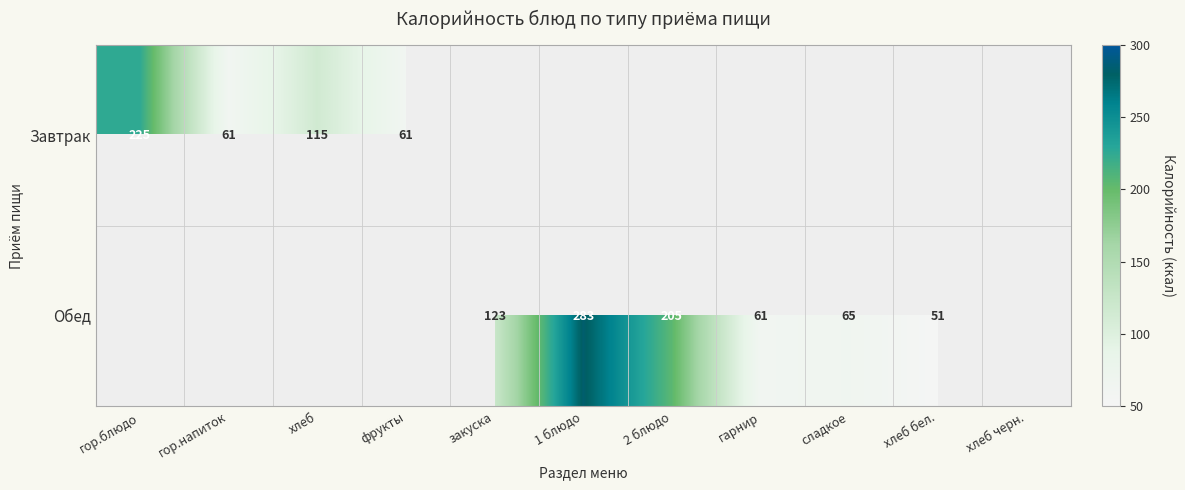

Is it true that Обед equals 283 at 1 блюдо?

True